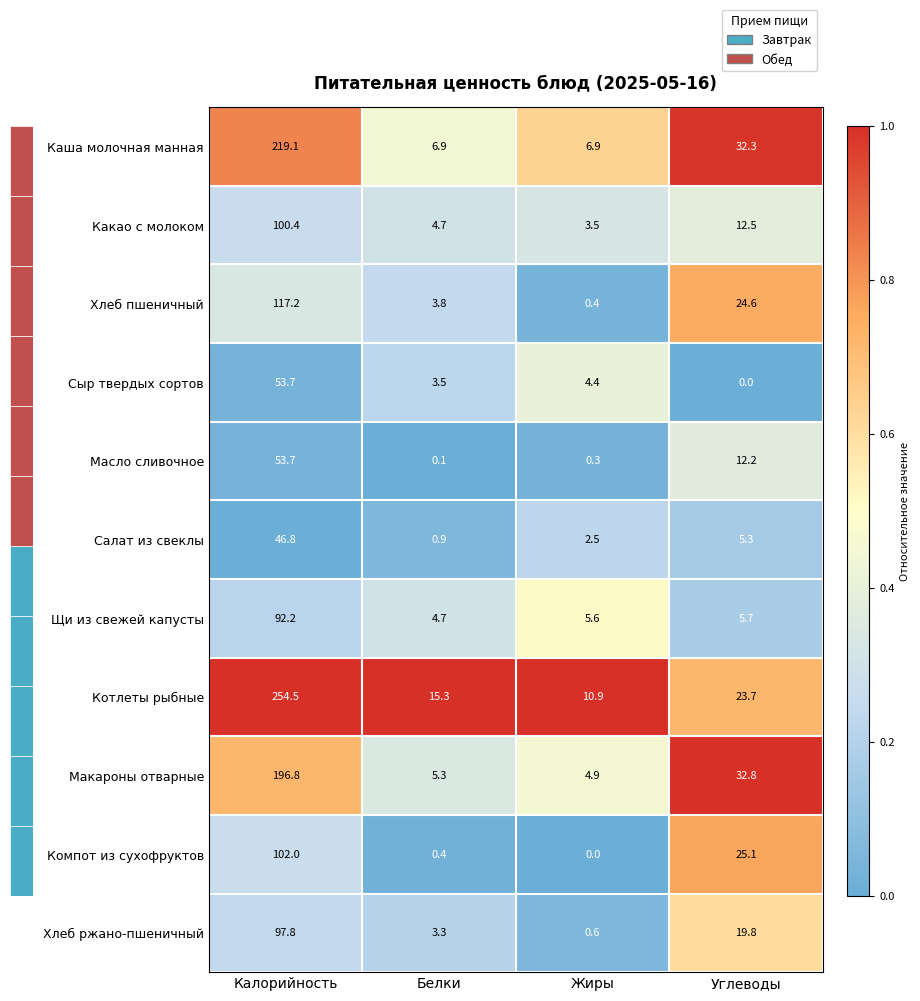

Count the number of categories in the chart.

4